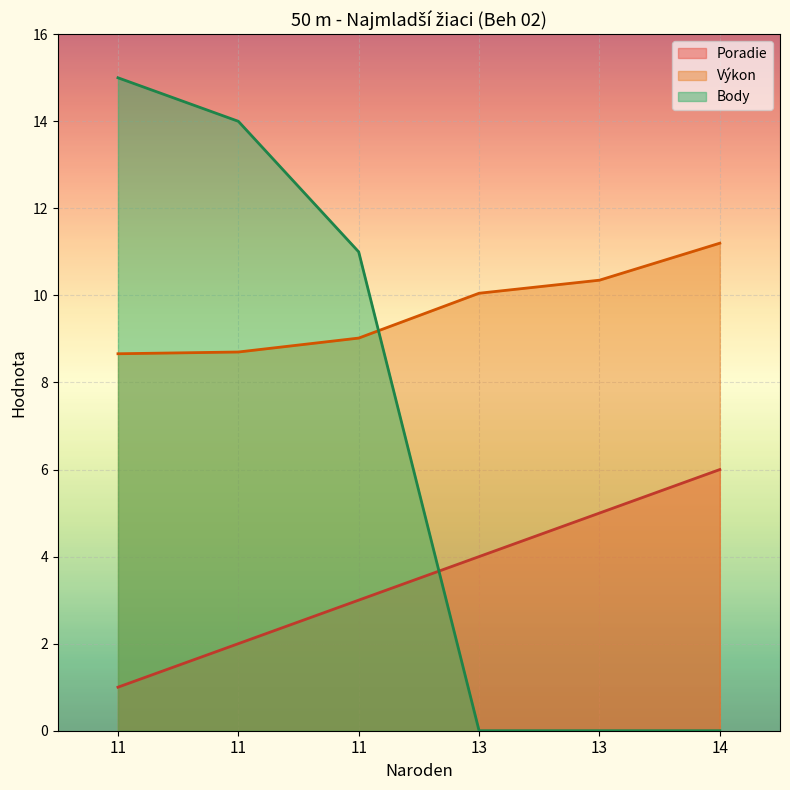

How many lines are shown in the chart?

3